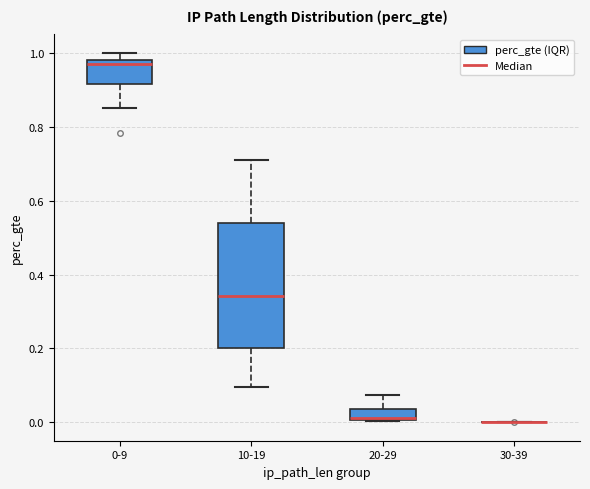

Comparing the boxes themselves (not the whiskers), which one is the tallest?

10-19